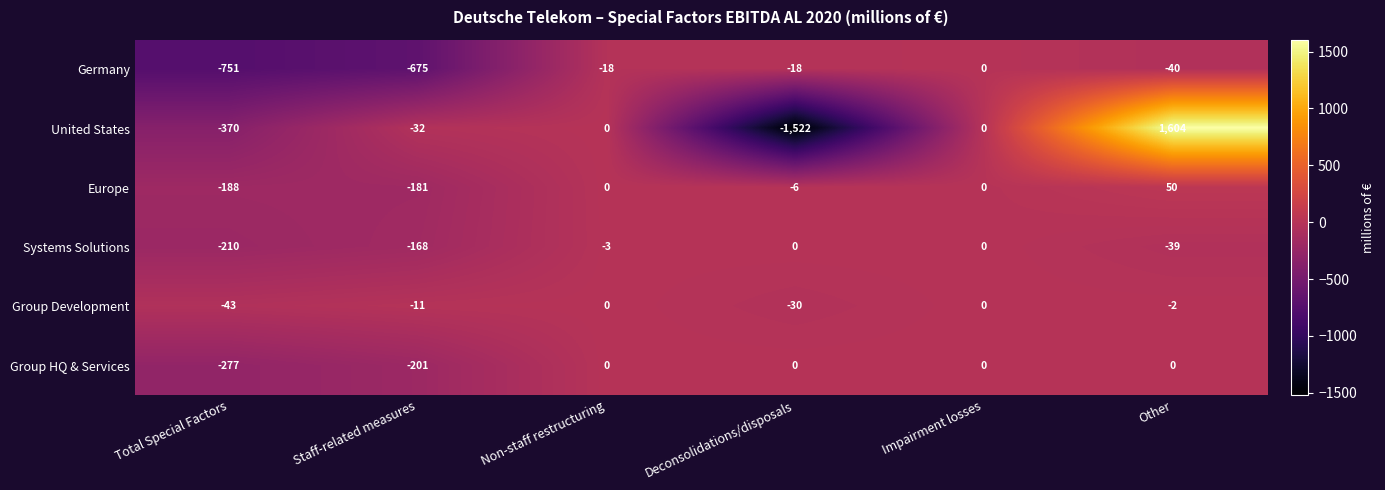

Rank the series at Other from lowest to highest value.

Germany, Systems Solutions, Group Development, Group HQ & Services, Europe, United States